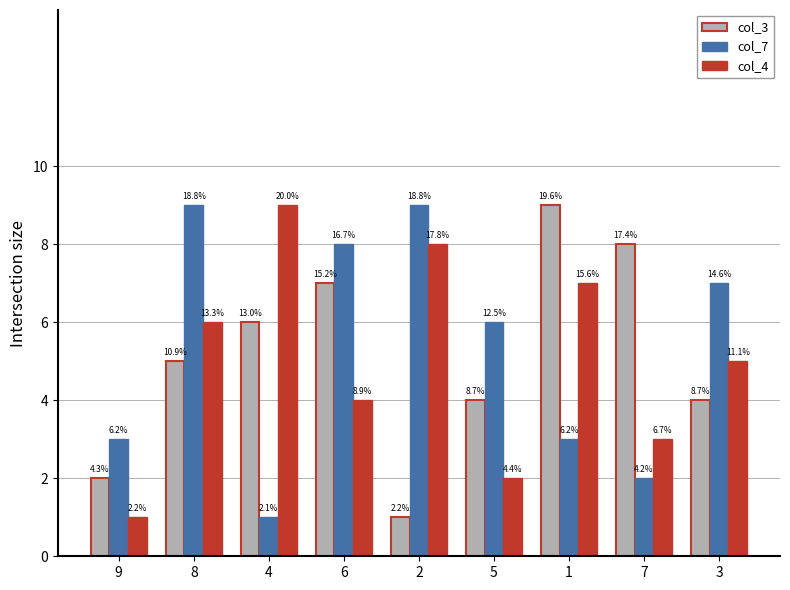

What is the difference between the col_4 values at 4 and 2?

1